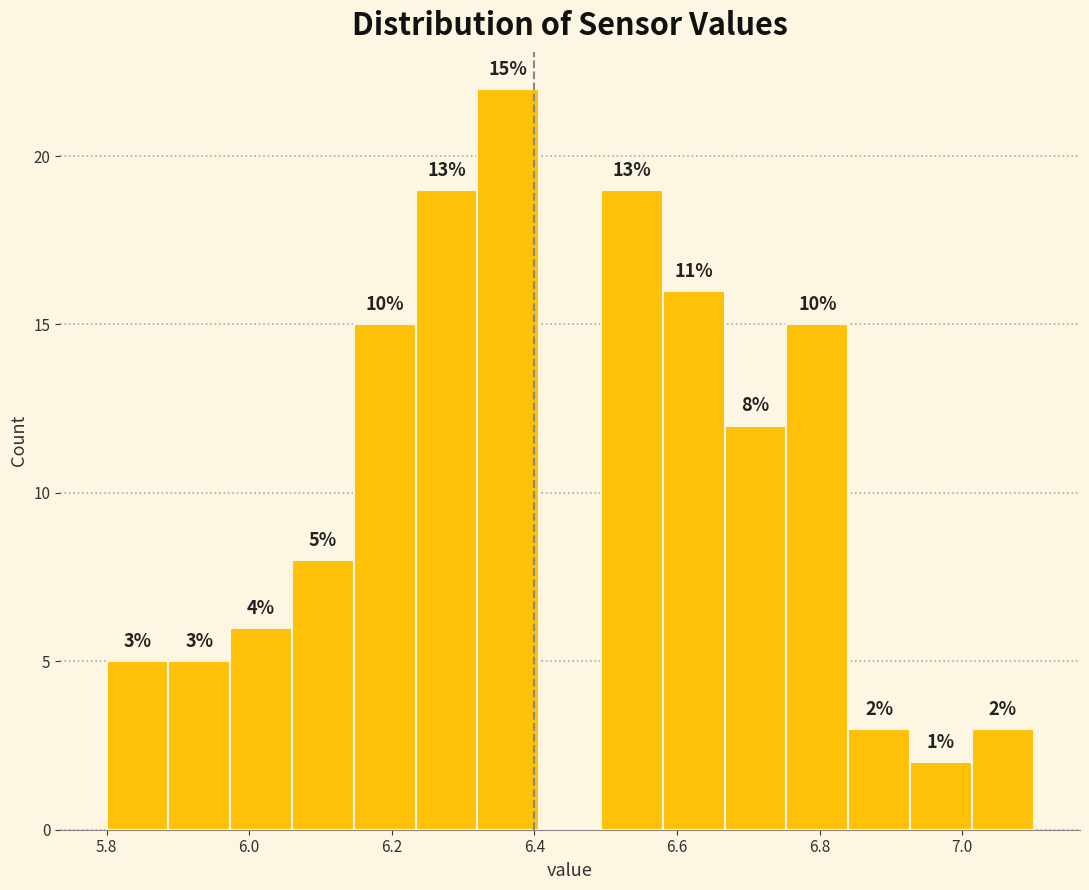

Which range on the x-axis has the tallest bar?

6.32 to 6.40